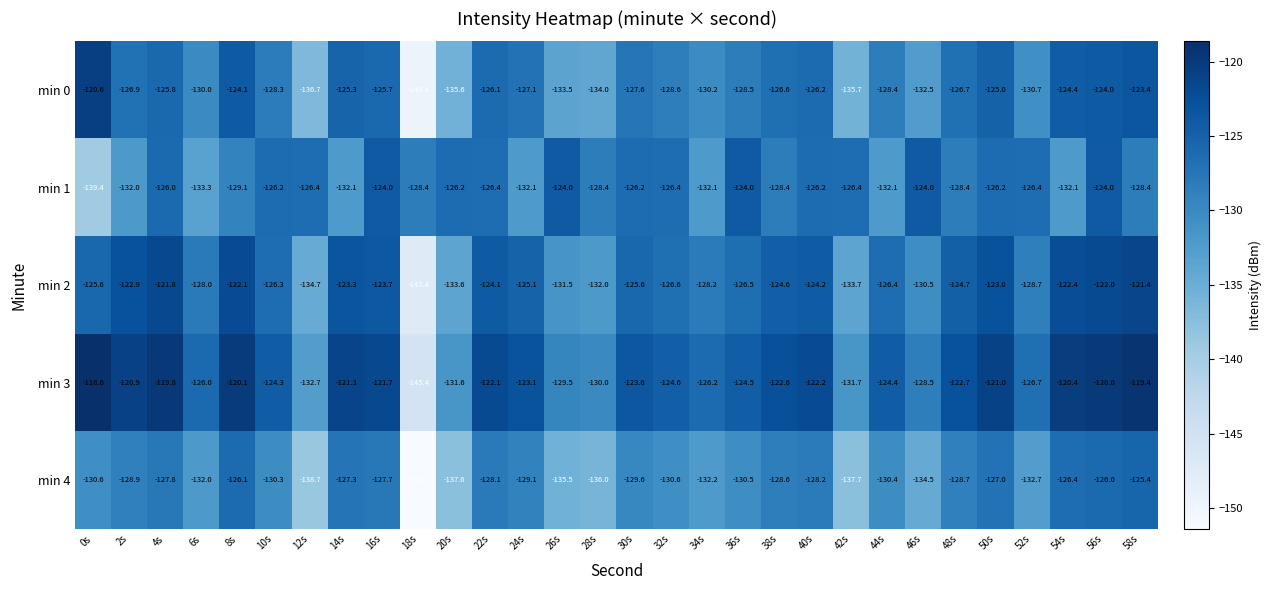

Is it true that min 0 equals -135.7 at 42s?

True